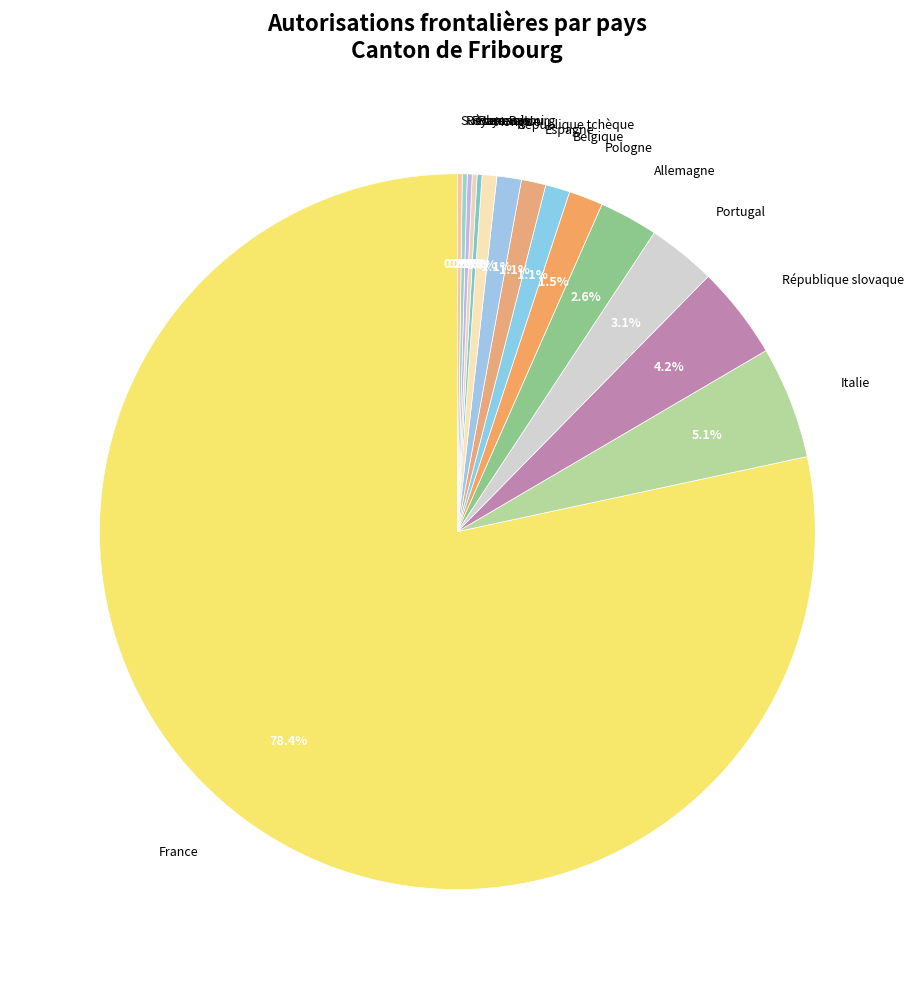

What is the ratio of the value at Espagne to the value at Hongrie?

1.7